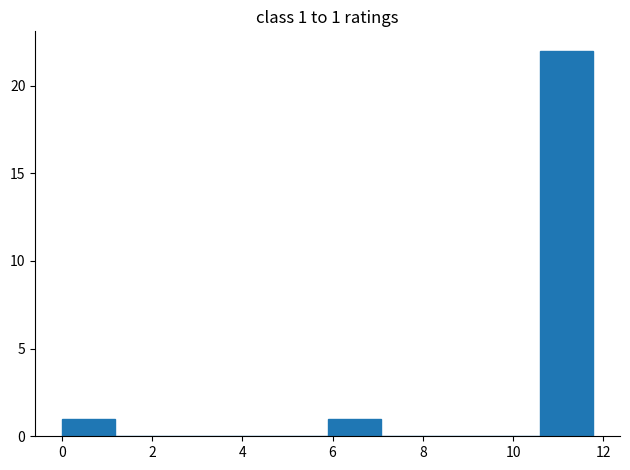

Which range on the x-axis has the tallest bar?

10.6 to 11.8